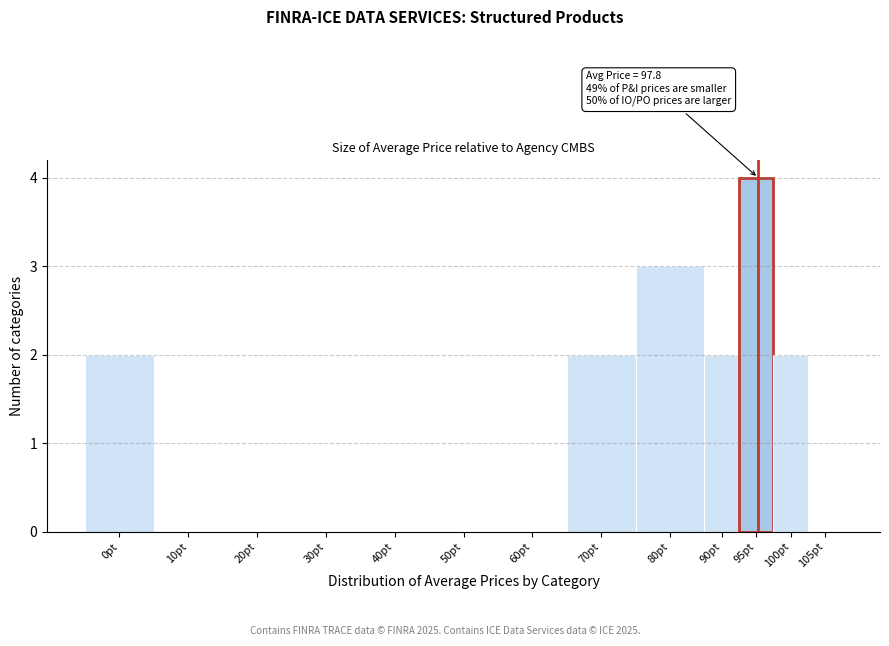

Reading right to left, transcribe all the data shown in this chart.

105pt=0	100pt=2	95pt=4	90pt=2	80pt=3	70pt=2	60pt=0	50pt=0	40pt=0	30pt=0	20pt=0	10pt=0	0pt=2